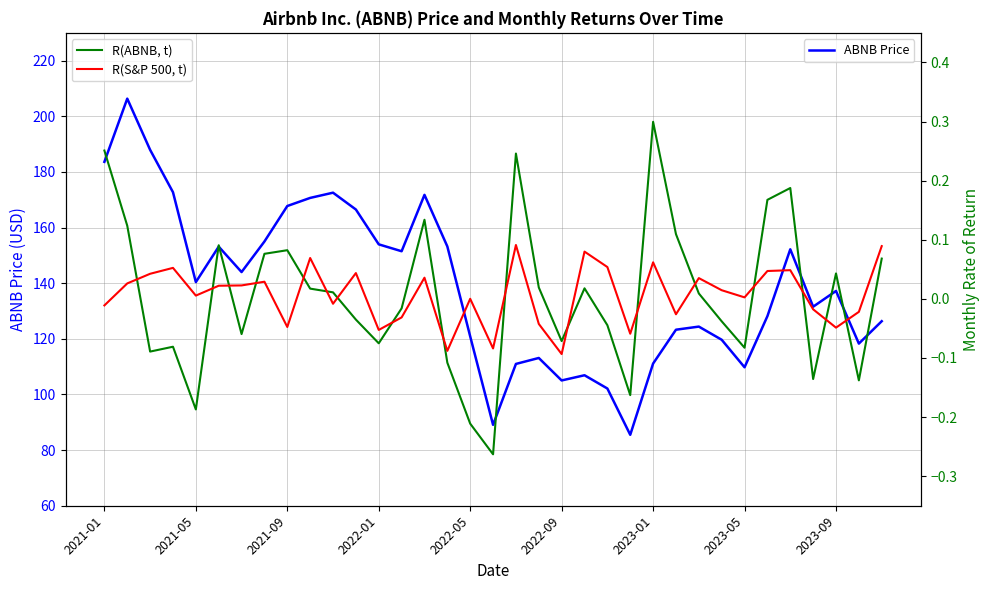

The value of ABNB Price at 22 is 102.1. True or false?

True